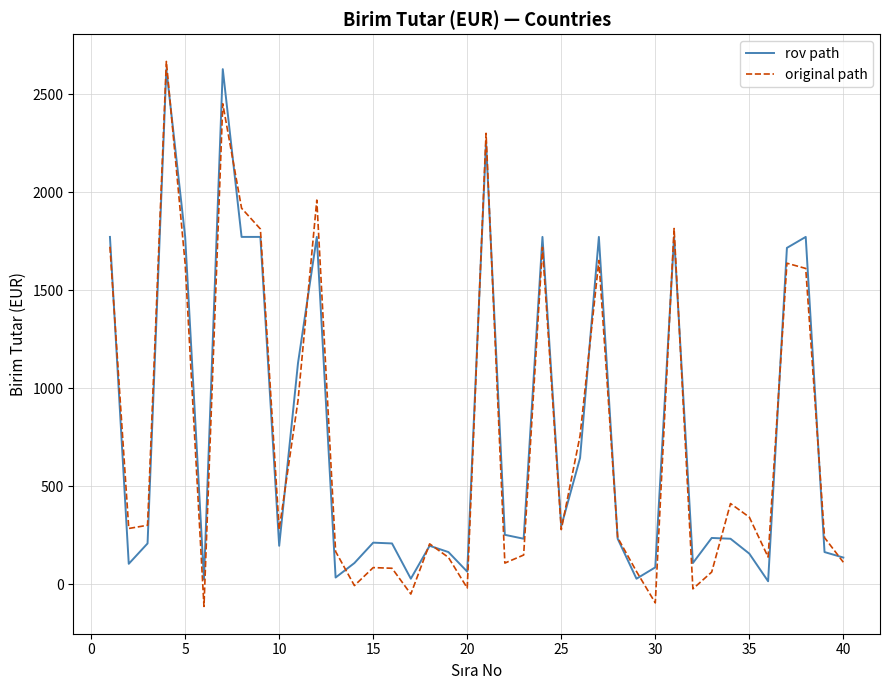

What is the maximum value shown in the chart?

2667.5